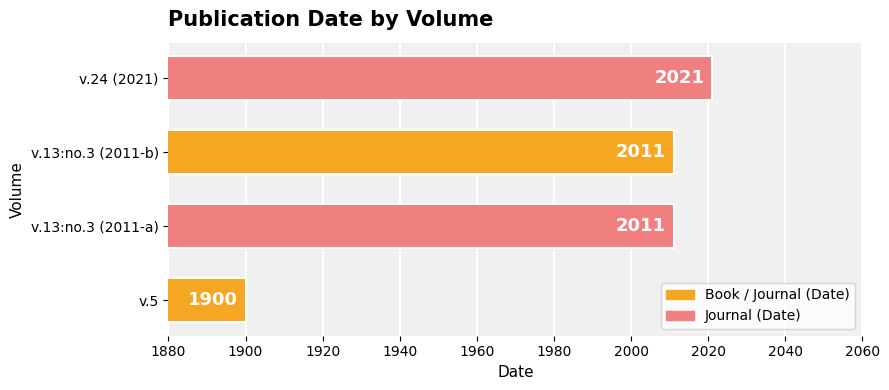

What is the minimum value shown in the chart?

1900